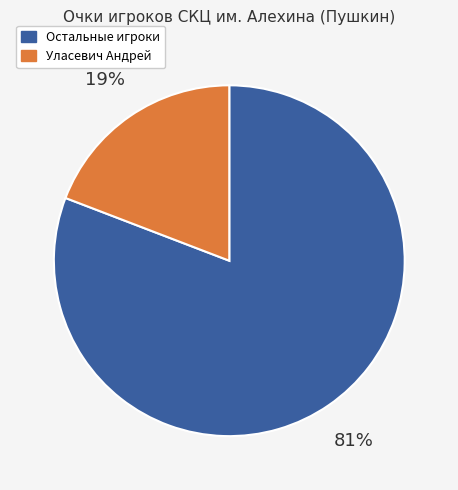

What is the majority slice?

Остальные игроки